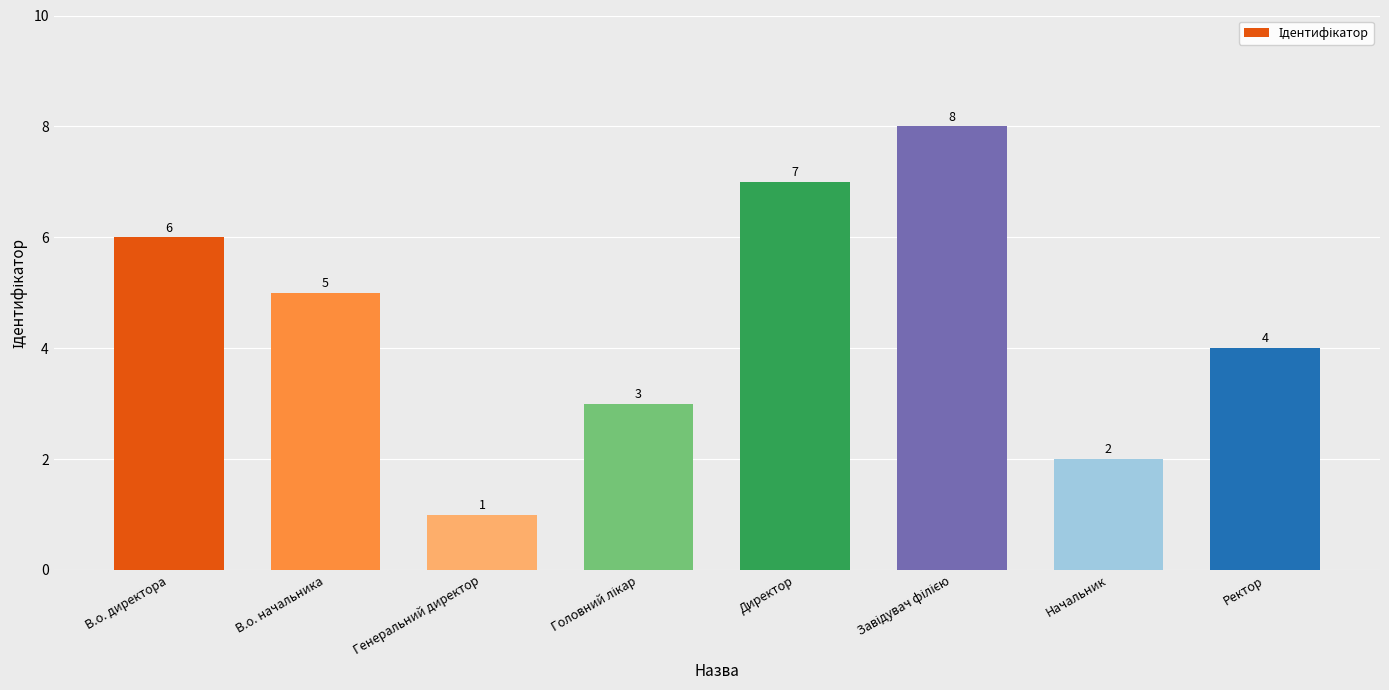

Reading left to right, extract all data points from this chart.

6	5	1	3	7	8	2	4